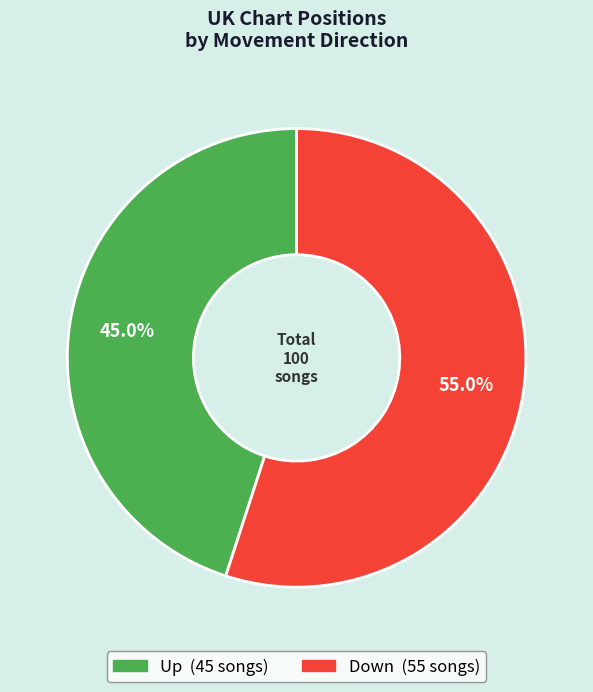

Does any single category account for the majority?

Yes